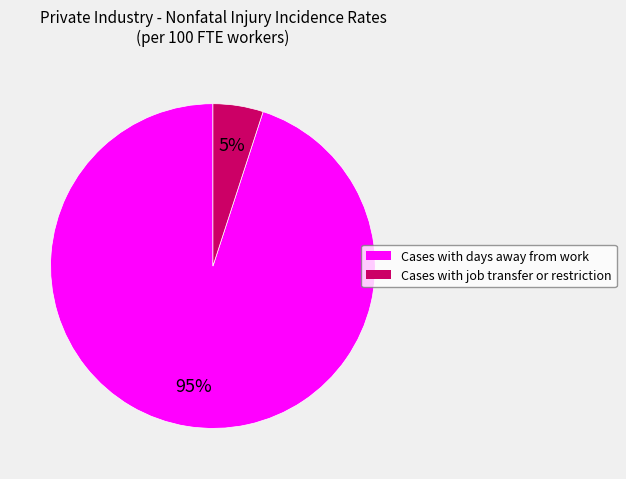

To the nearest percent, what percentage of the pie is Cases with days away from work?

95%